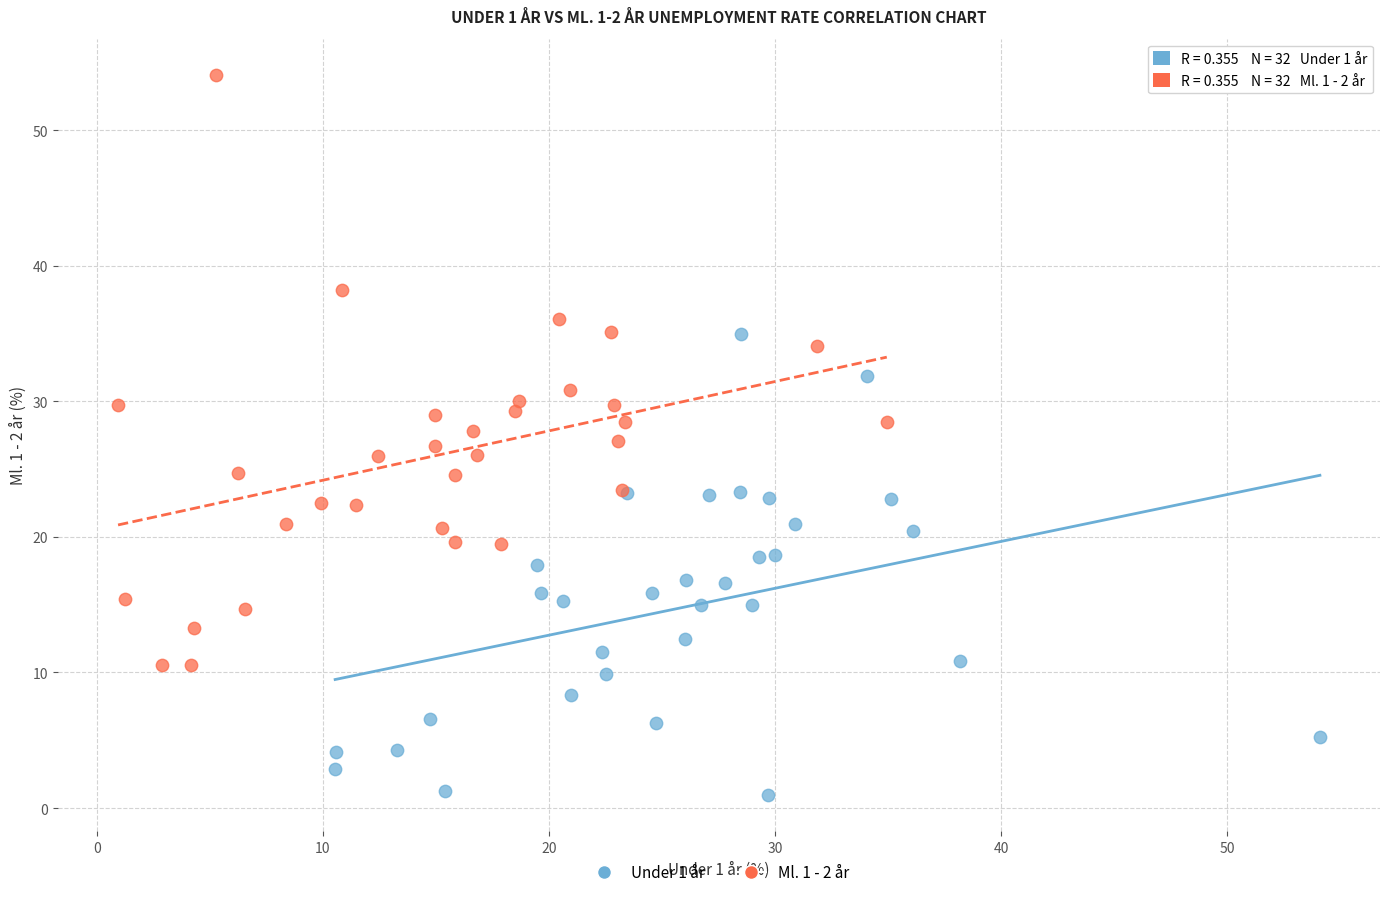

Which series reaches the maximum Y coordinate?

Ml. 1 - 2 år